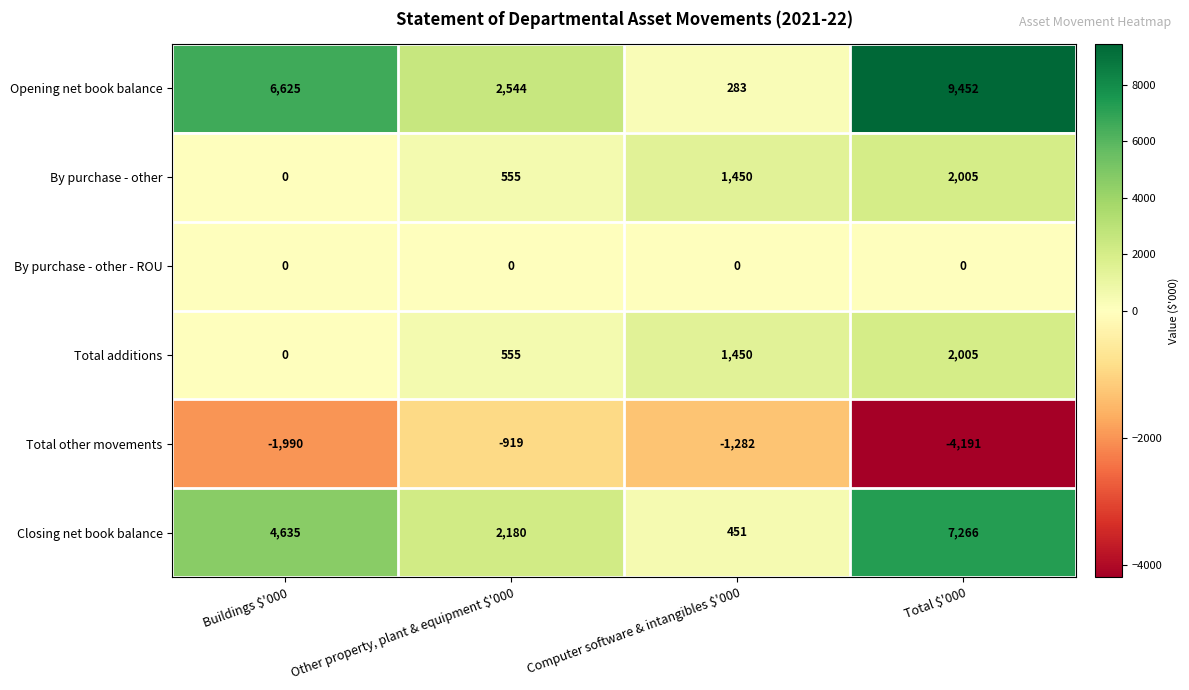

Where is Total additions nearest to the value 1002?

Other property, plant & equipment $'000